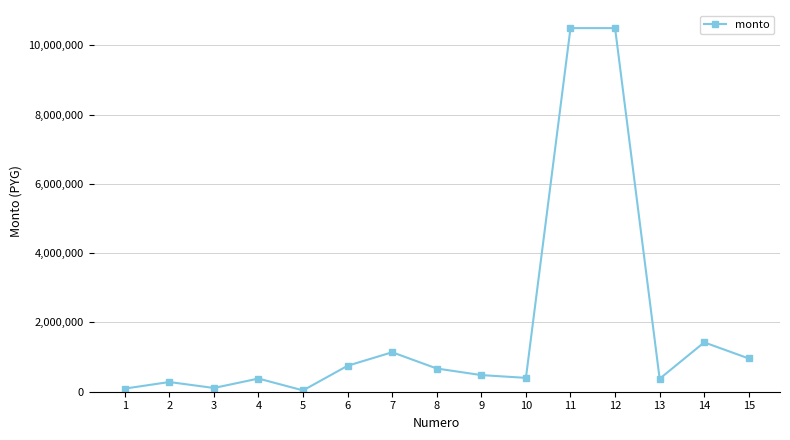

Is it true that the value at 13 is 375000?

True